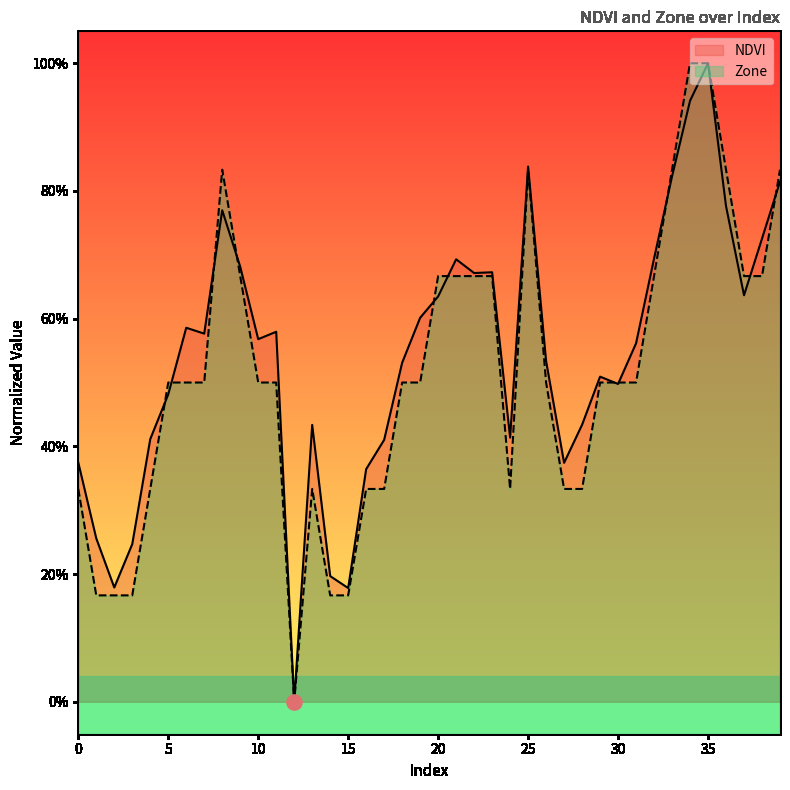

At how many categories does at least one series exceed 0?

39